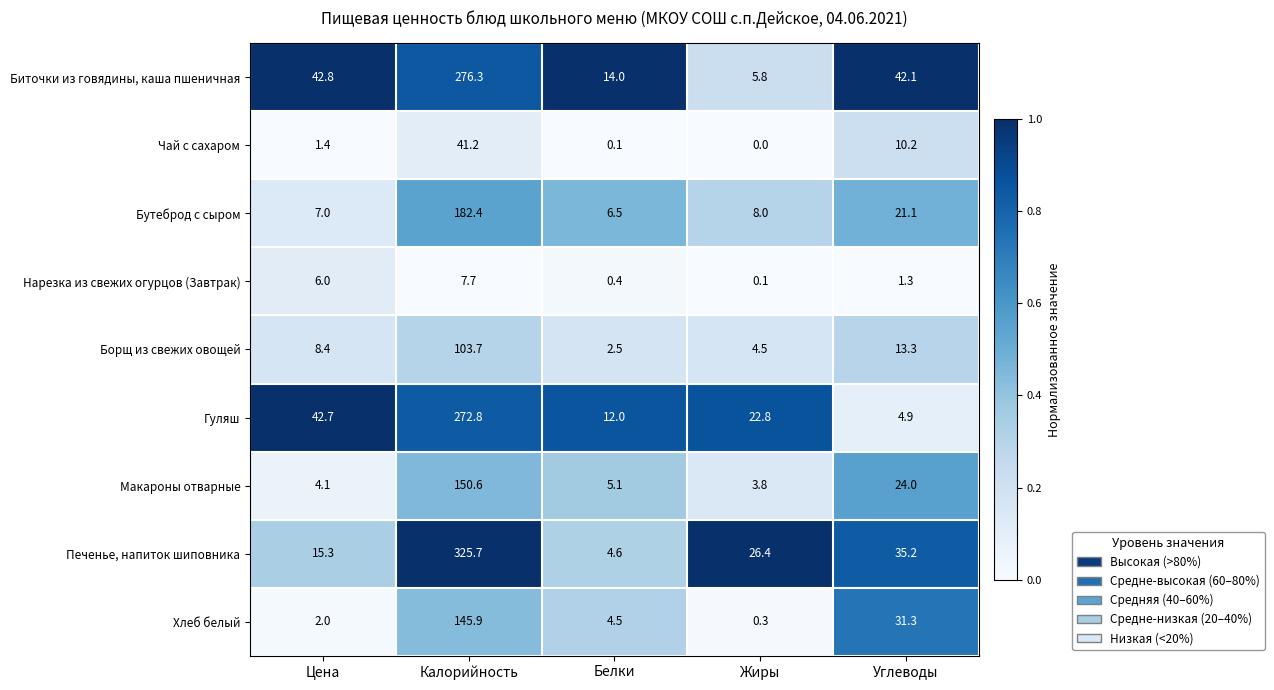

Is it true that Чай с сахаром equals 15.3 at Калорийность?

False